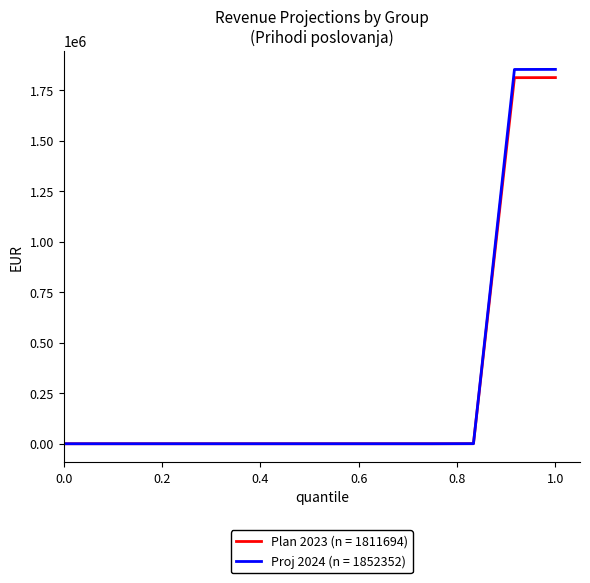

What is the maximum value shown in the chart?

1852352